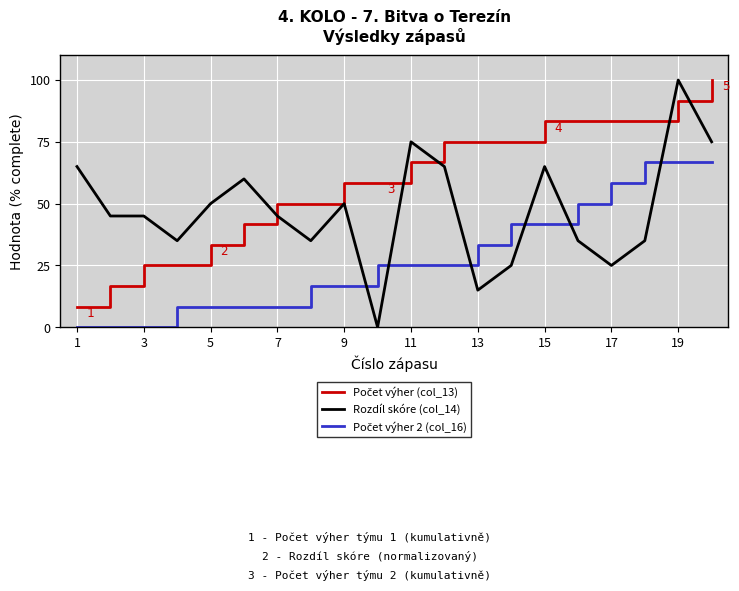

What is the greatest value displayed?

100.0